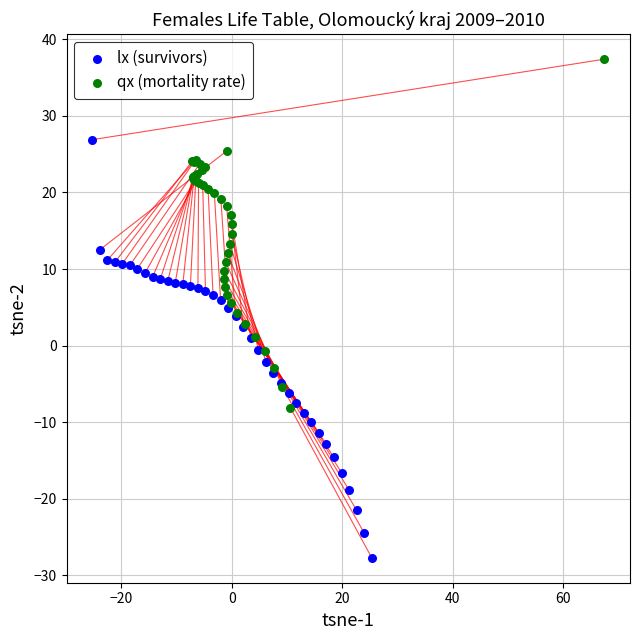

Which series reaches the minimum Y coordinate?

lx (survivors)